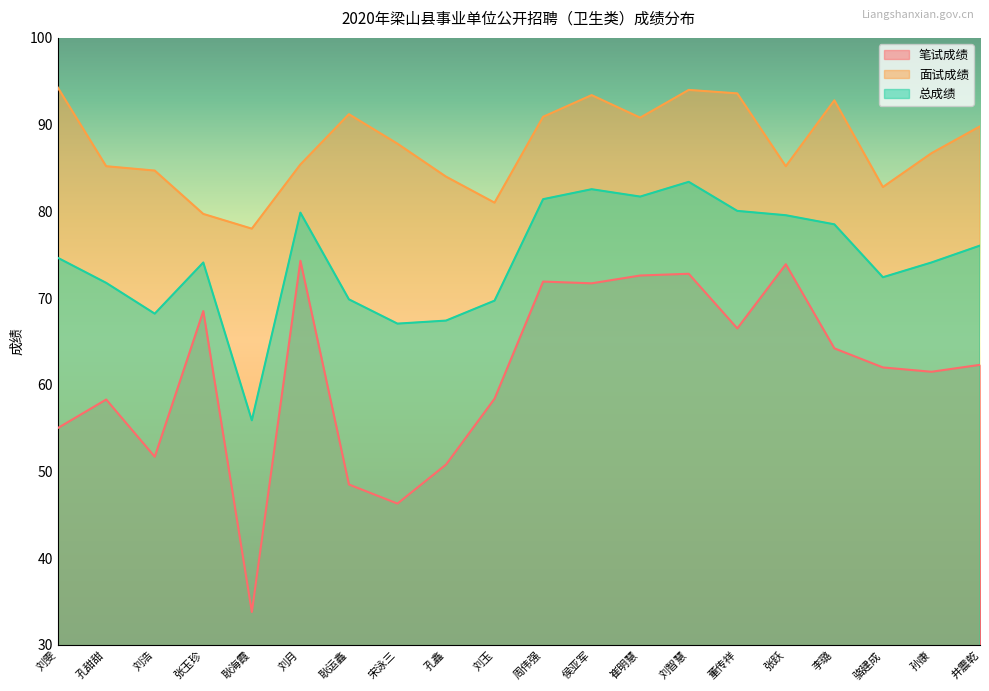

What is the greatest value displayed?

94.3